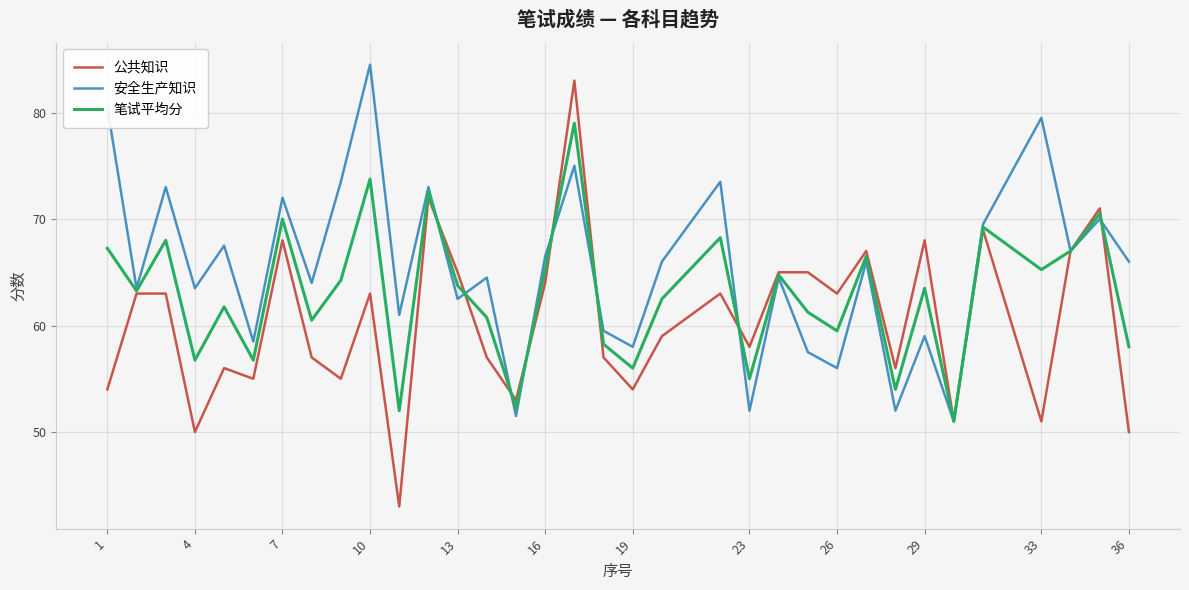

What is the highest value of the 公共知识 series?

83.0